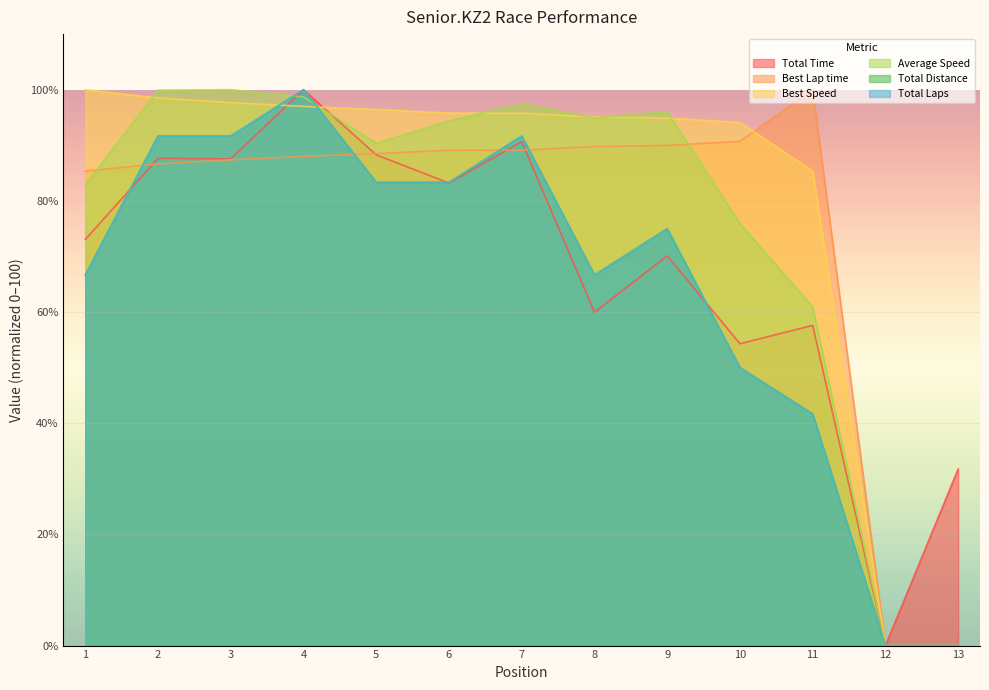

Does the chart display data point markers on the line(s)?

No